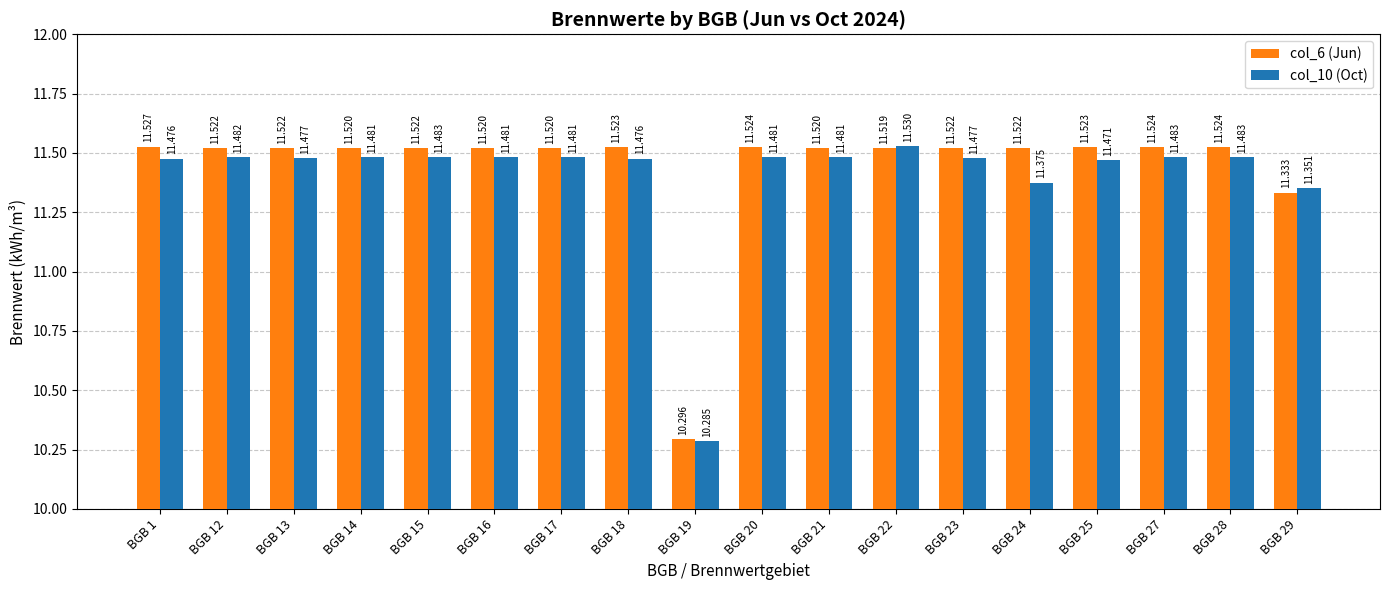

Is the value of col_6 (Jun) at BGB 19 greater than the value of col_10 (Oct) at BGB 12?

No